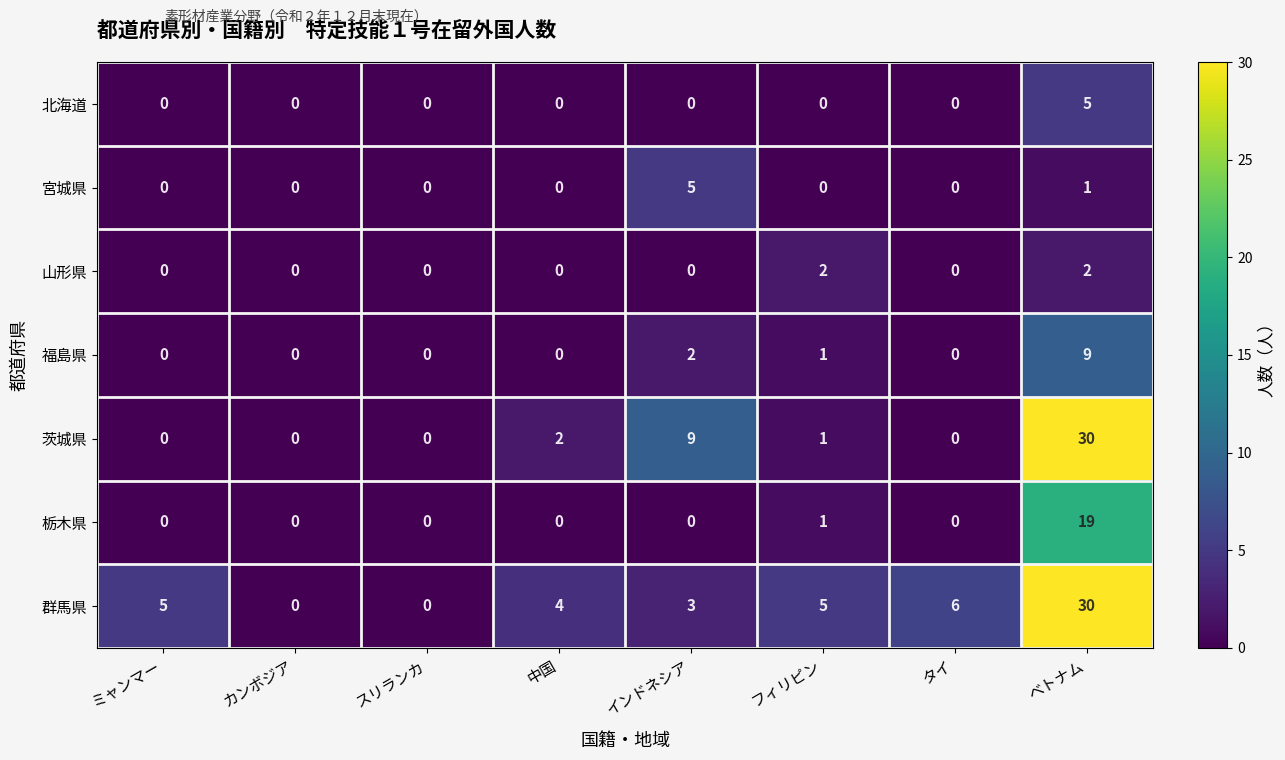

Which category has the highest value across all series?

ベトナム